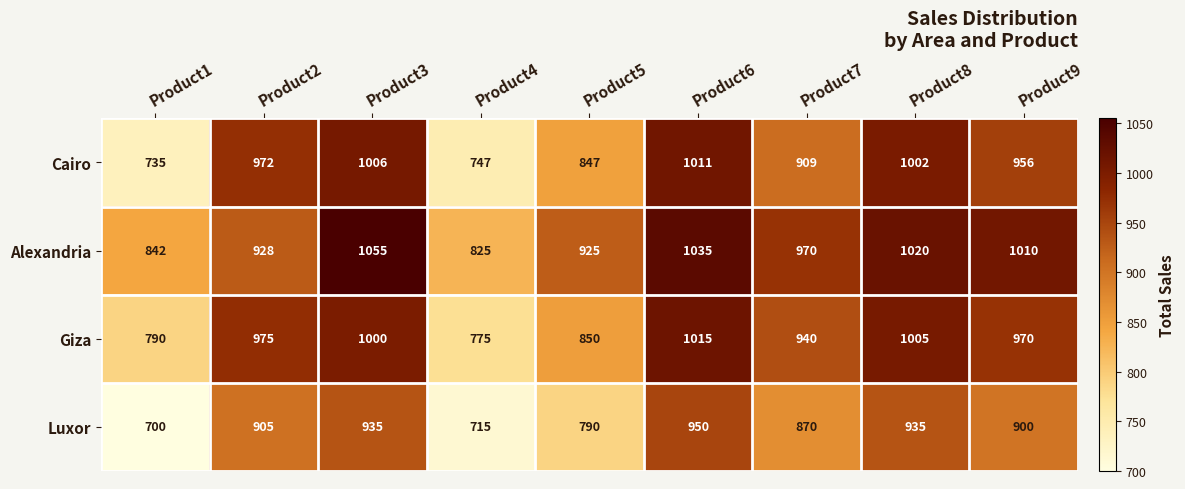

Where is Alexandria nearest to the value 940?

Product2